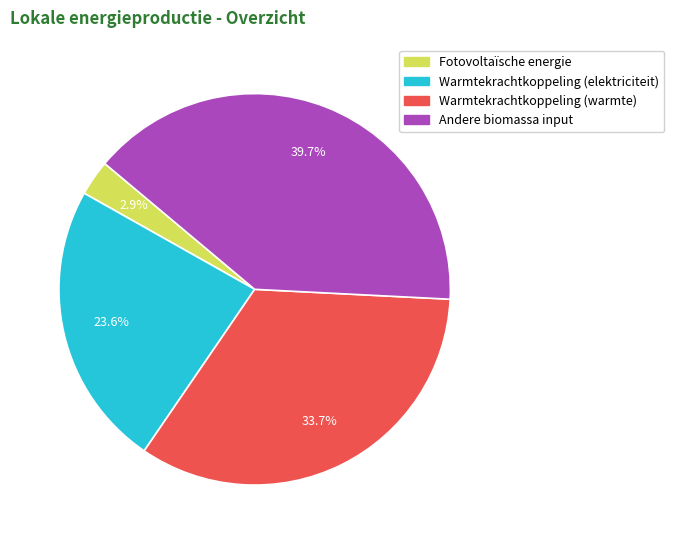

How many slices are in this pie chart?

4